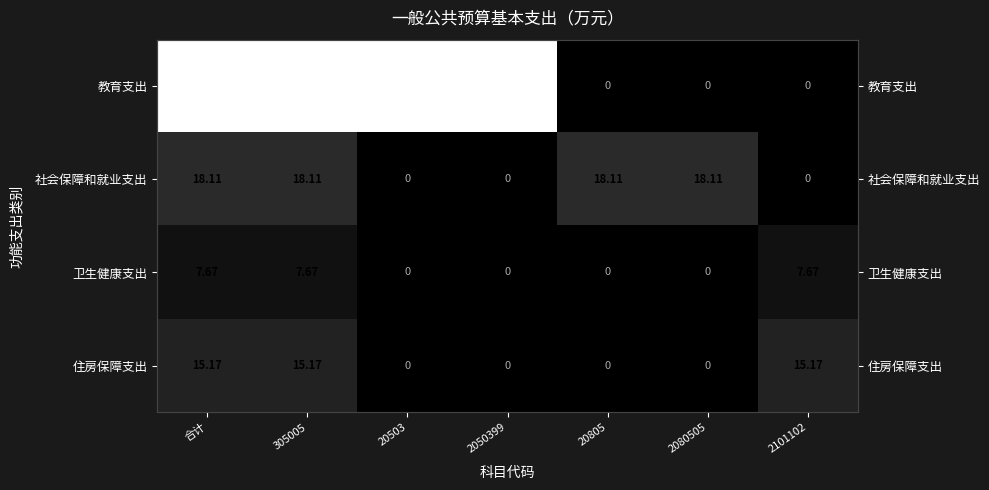

At which category does the chart reach its peak across all series?

合计